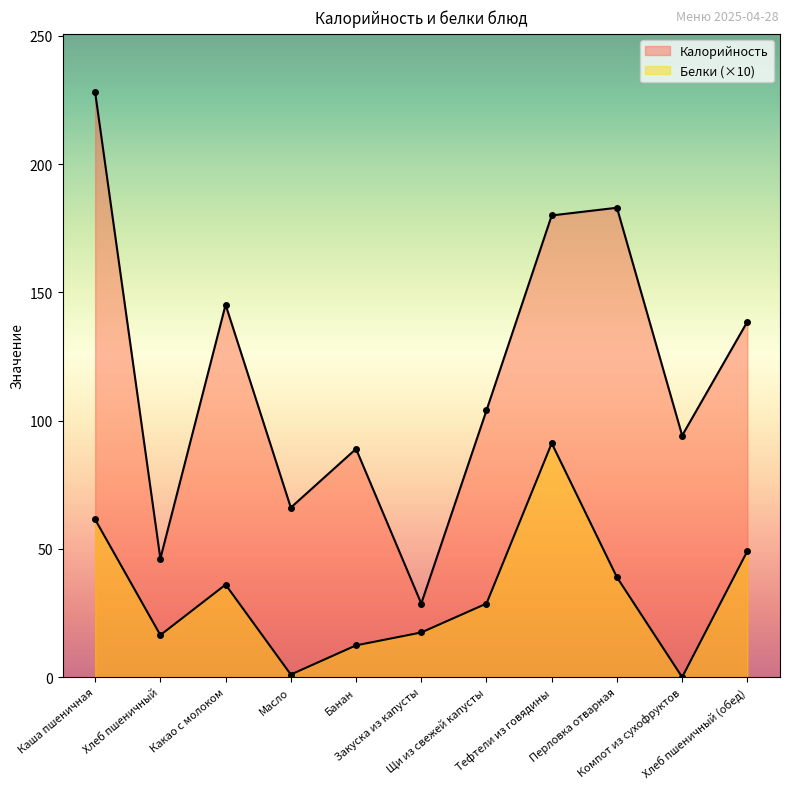

True or false: Калорийность has a value of 69.8 at Каша пшеничная.

False